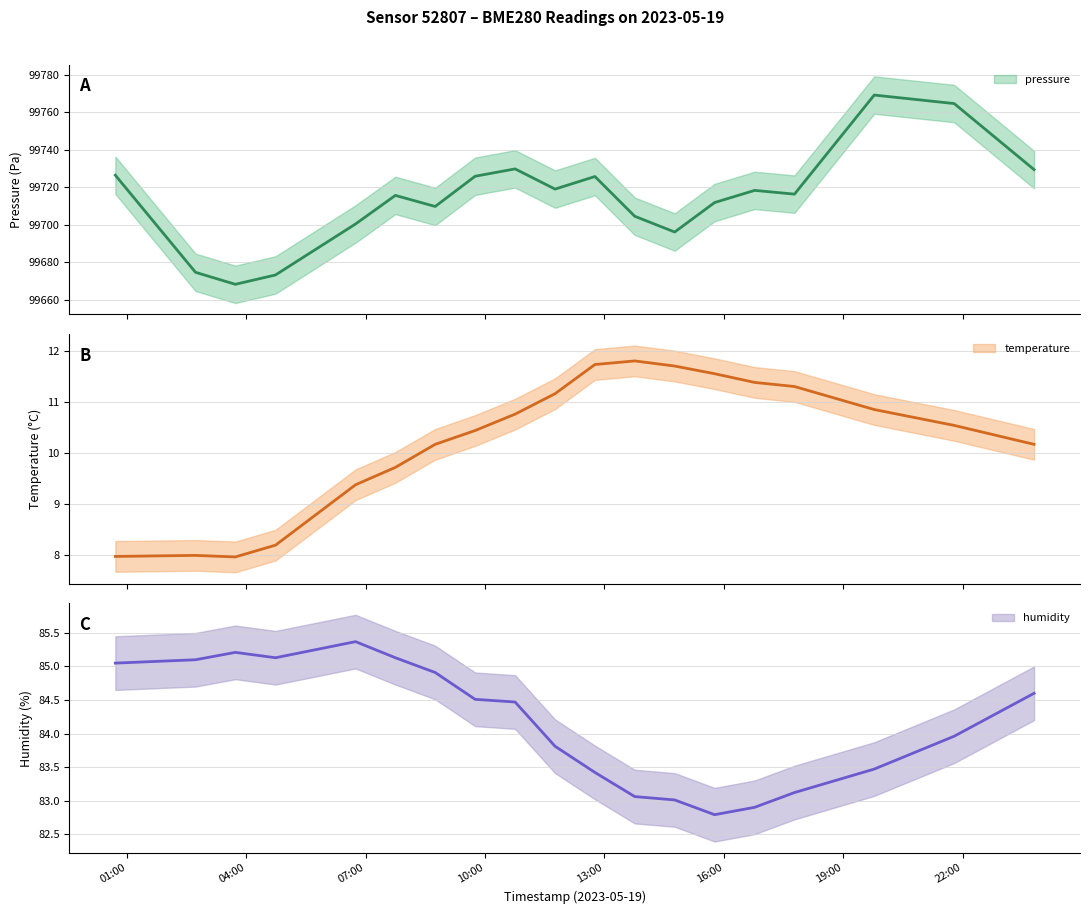

What is the difference between the maximum and minimum values in the humidity series?

2.6